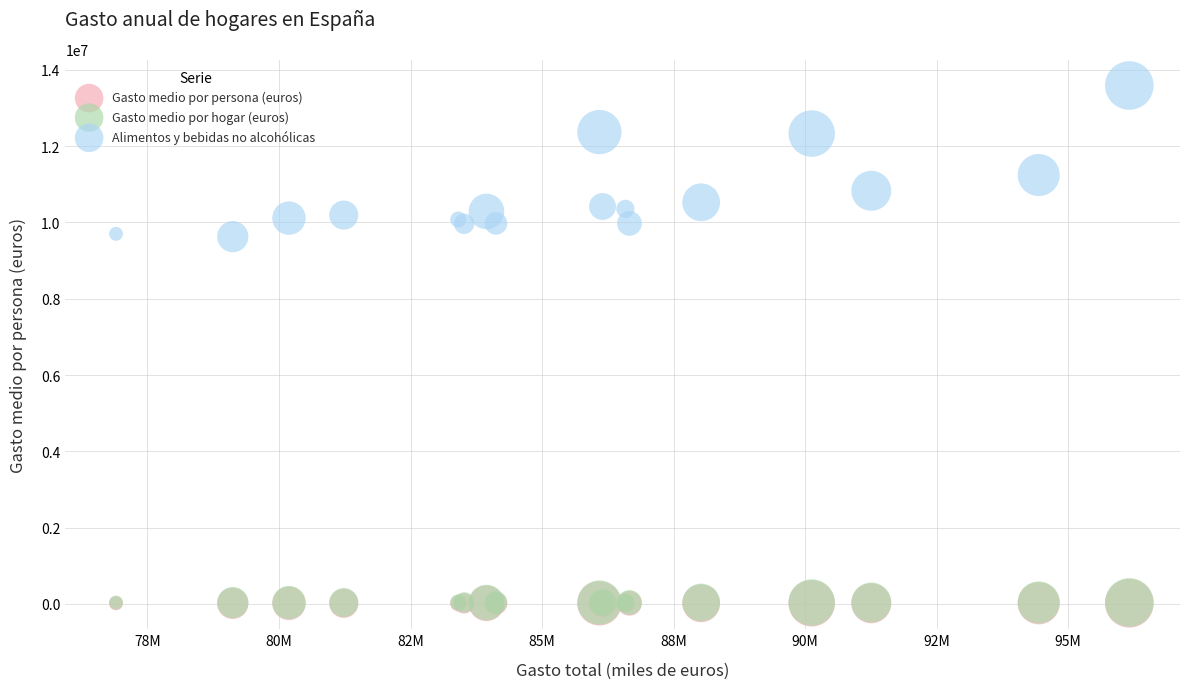

What are all the series names shown in the legend?

Gasto medio por persona (euros), Gasto medio por hogar (euros), Alimentos y bebidas no alcohólicas